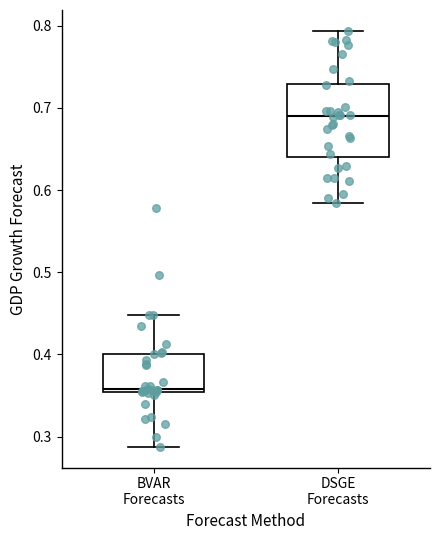

Reading left to right, transcribe this box plot: for each box, give where its median line is, the range the box spans, and where its two whiskers end, as read against the y-axis. The values are not printed on the chart, so give them approximately, as read against the axis.

BVAR Forecasts: median 0.36, box 0.35 to 0.40, whiskers 0.29 to 0.45
DSGE Forecasts: median 0.69, box 0.64 to 0.73, whiskers 0.58 to 0.79